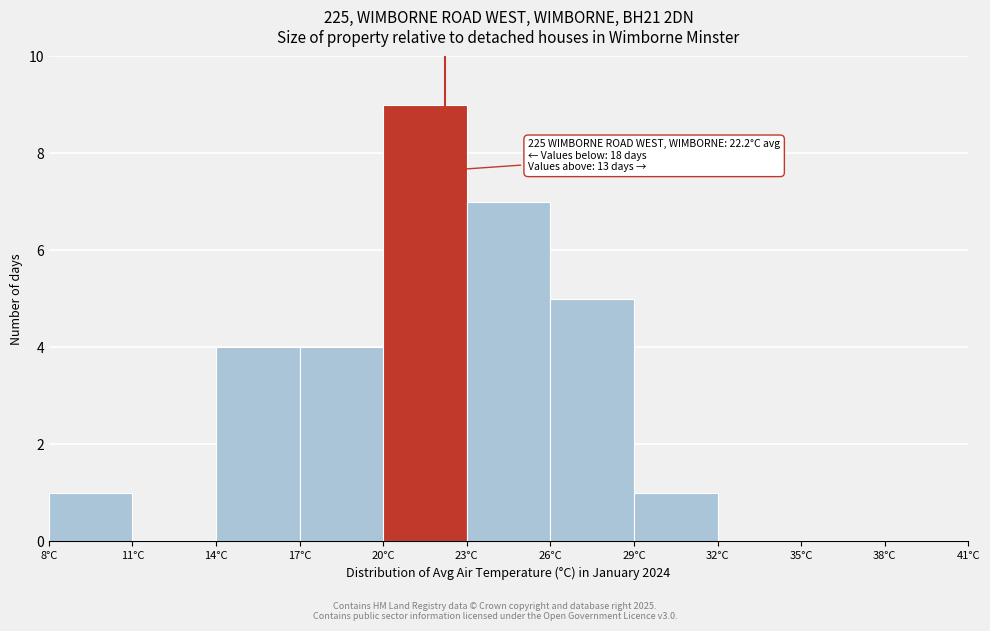

Over which range of the x-axis is the bar tallest?

20 to 23